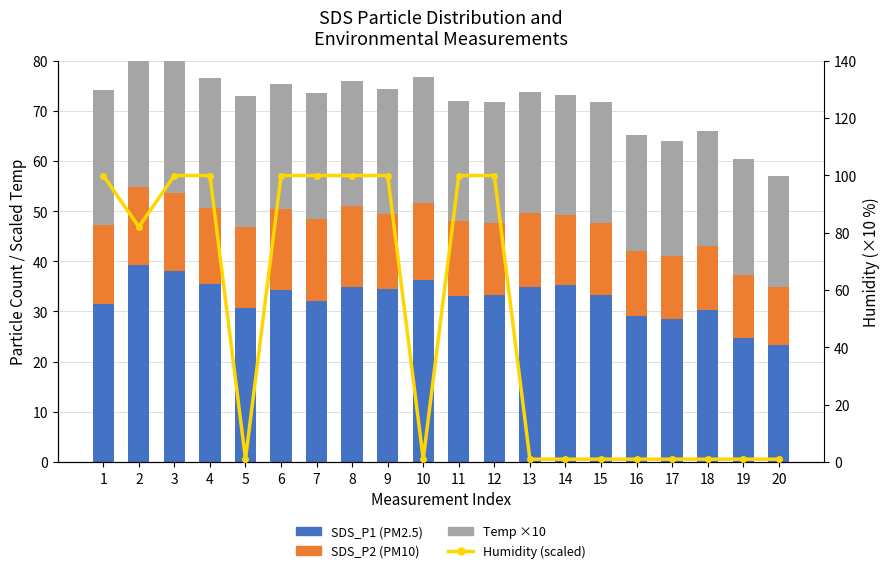

What is the spread (max minus min) of values at 13?

33.8